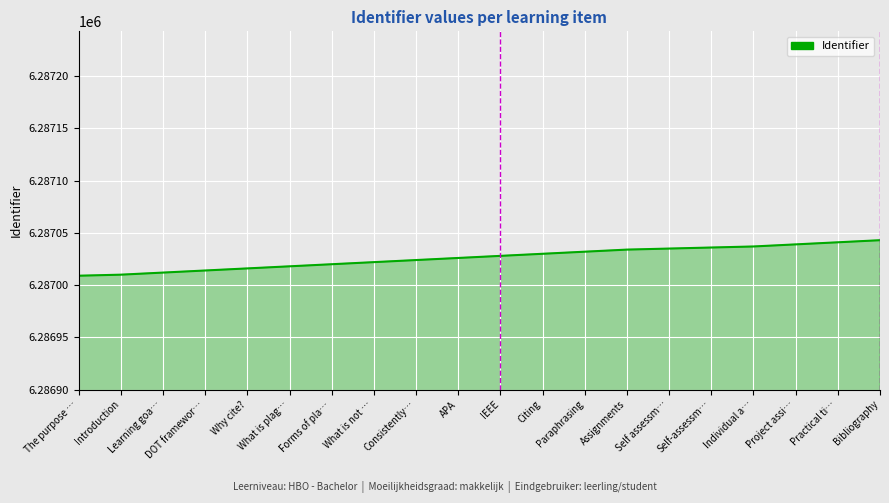

What position from the left is What is not …?

8